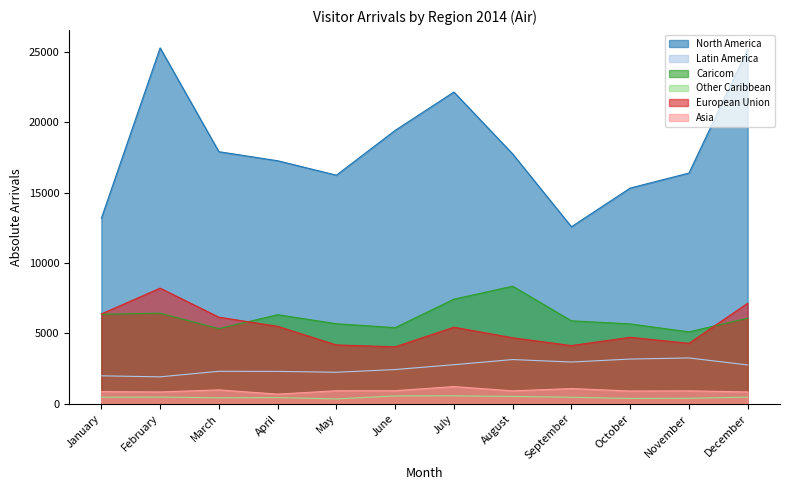

What is the difference between the maximum and minimum values in the Other Caribbean series?

219